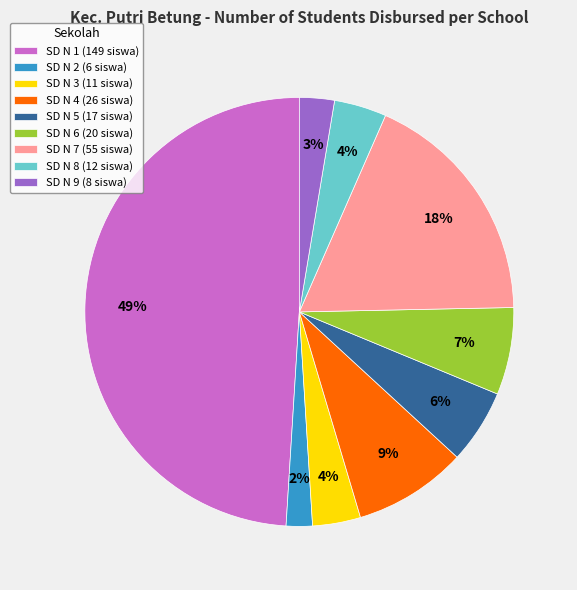

To the nearest percent, what is the combined percentage of SD N 6 (20 siswa) and SD N 8 (12 siswa)?

11%